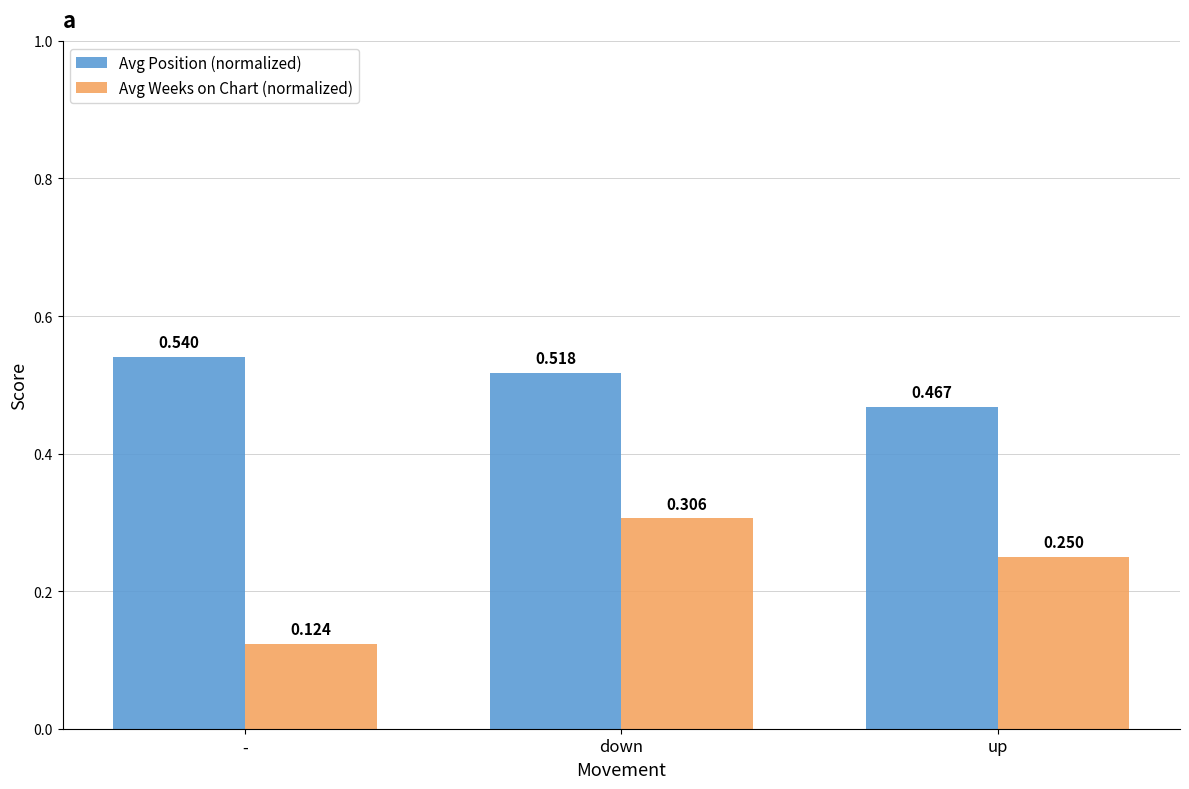

Which series has the largest range (max minus min)?

Avg Weeks on Chart (normalized)